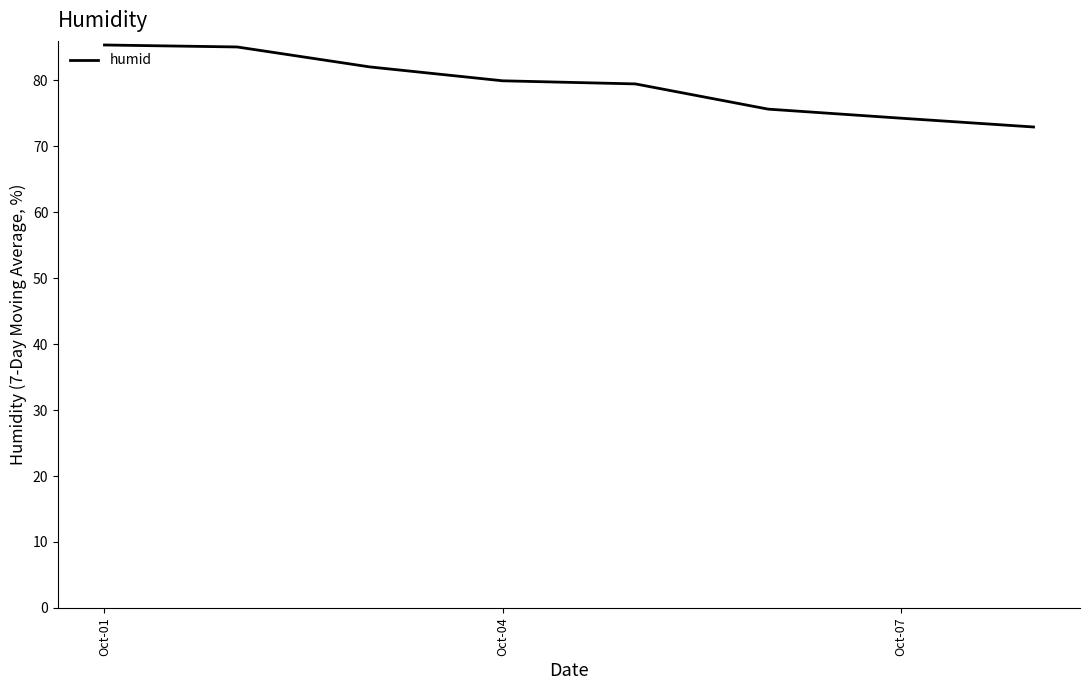

What is the difference between the maximum and minimum values?

12.4